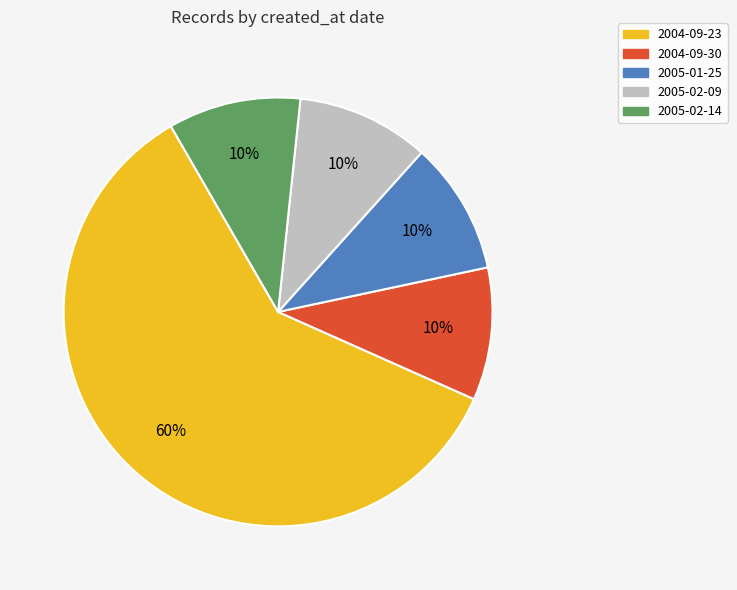

Do 2004-09-23 and 2005-01-25 together represent more than half of the pie?

Yes